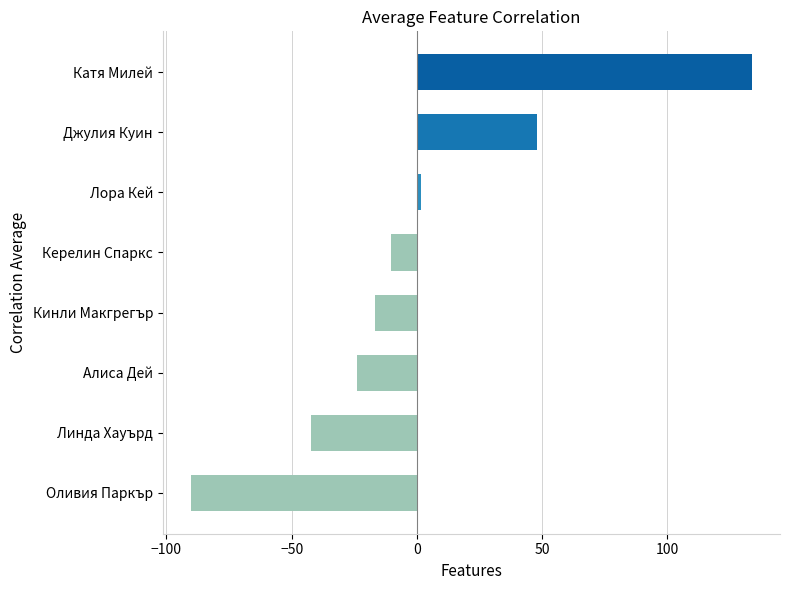

Count the number of data series in this chart.

1